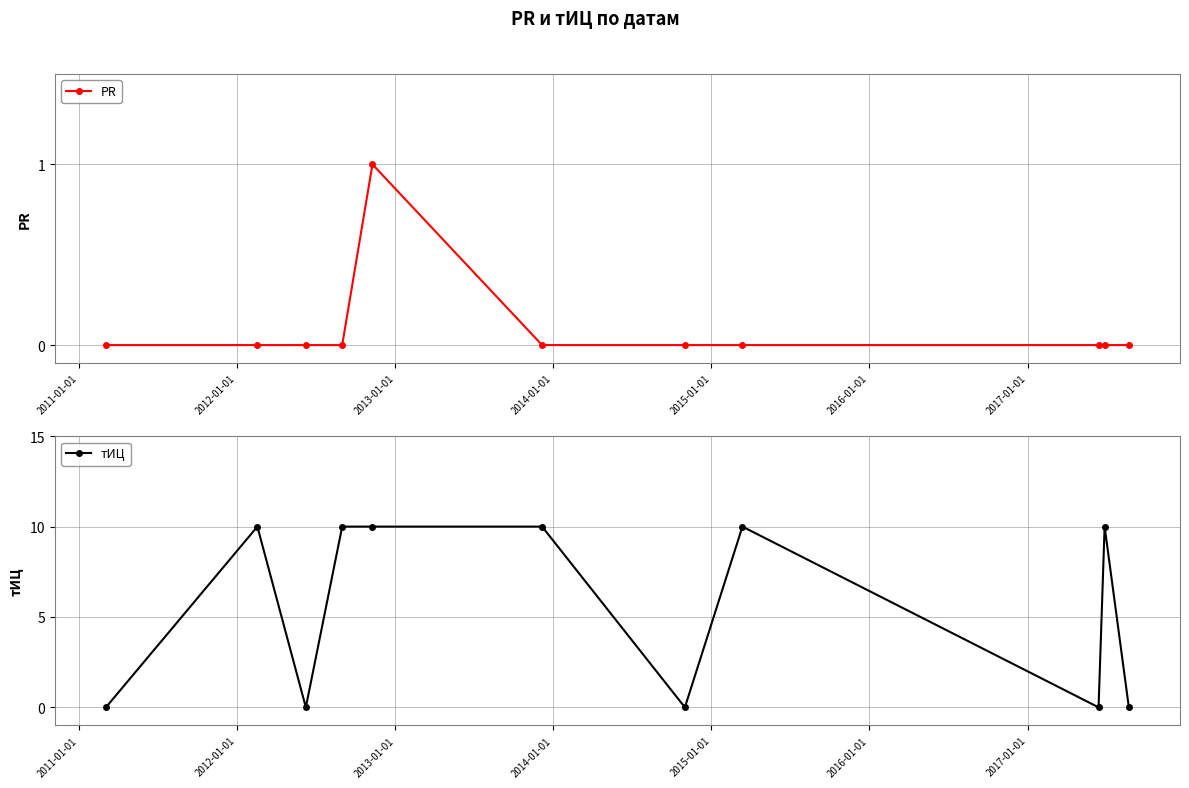

What is the value of the PR point at the 5th from the left?

1